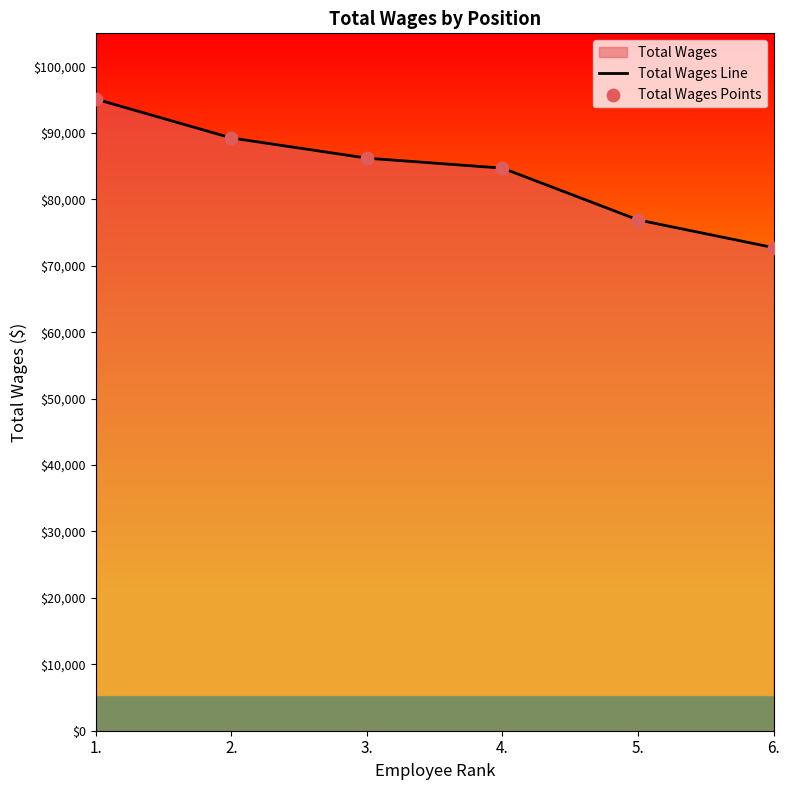

At how many categories does at least one series exceed 75259?

5